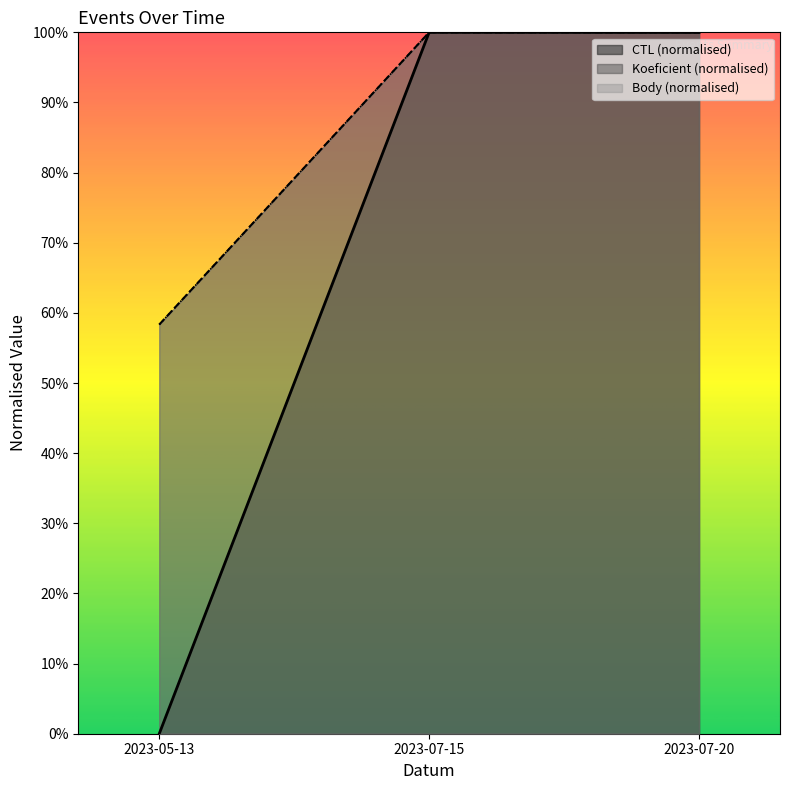

At which category is the sum across all series the highest?

2023-07-15